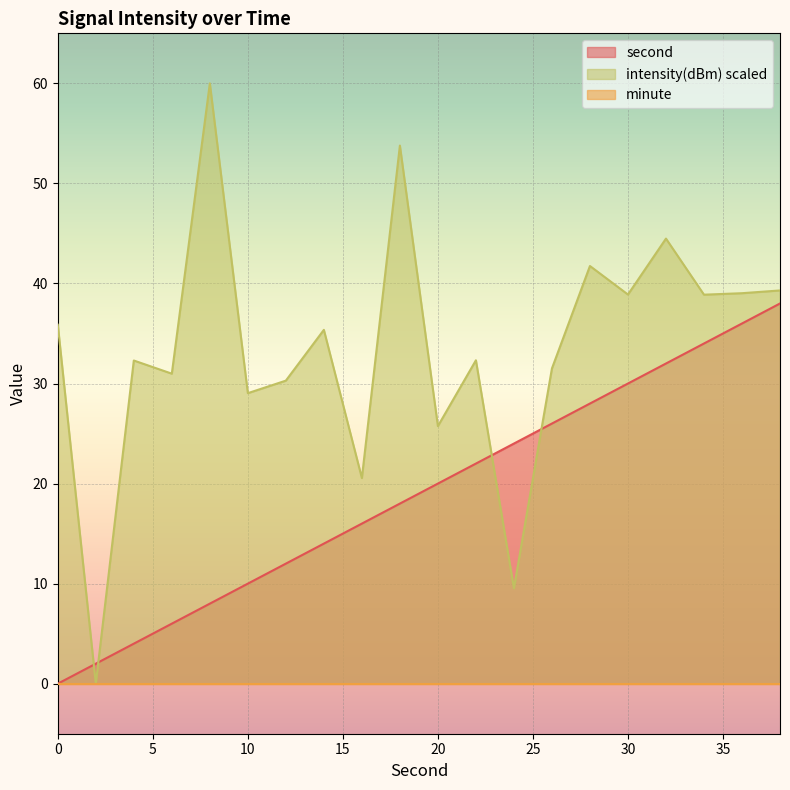

True or false: intensity(dBm) scaled and second cross at least once.

True